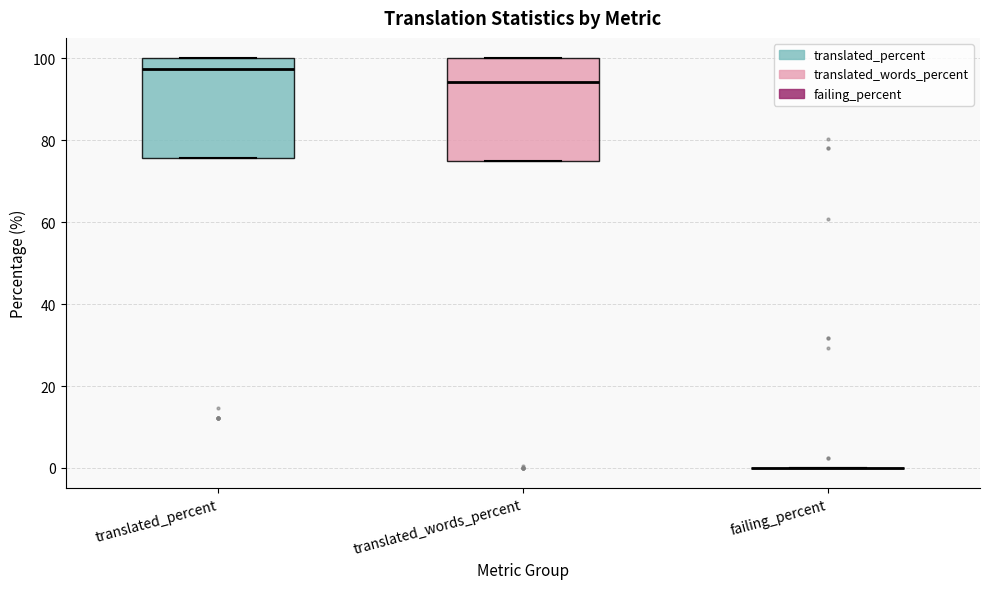

Reading left to right, read every box against the y-axis: the position of its median line, the range the box covers, and the ends of its whiskers. The values are not printed on the chart, so give them approximately, as read against the axis.

translated_percent: median 98, box 76 to 100, whiskers 76 to 100
translated_words_percent: median 94, box 76 to 100, whiskers 76 to 100
failing_percent: box collapsed to a line at 0, whiskers 0 to 0